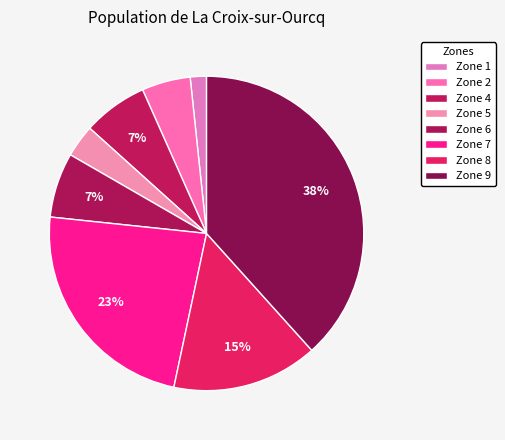

Combined, do Zone 2 and Zone 5 account for over 50%?

No